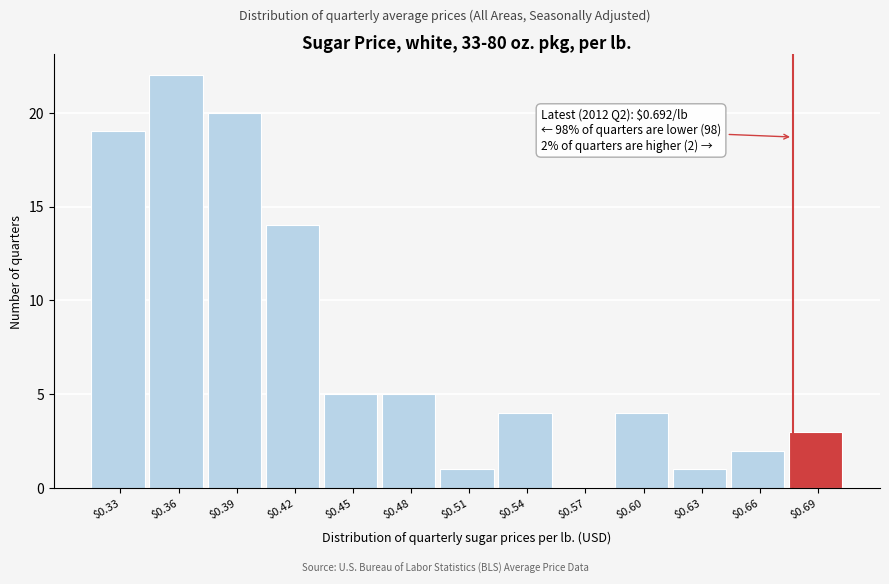

What is the sum of all values?

100